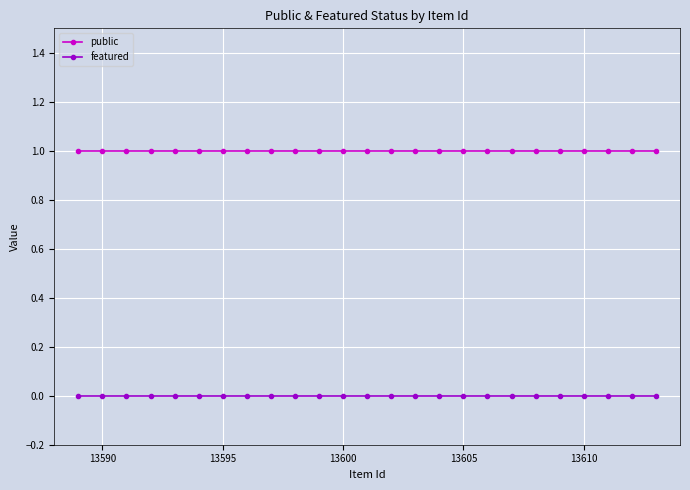

List the series in order of their overall mean, highest first.

public, featured